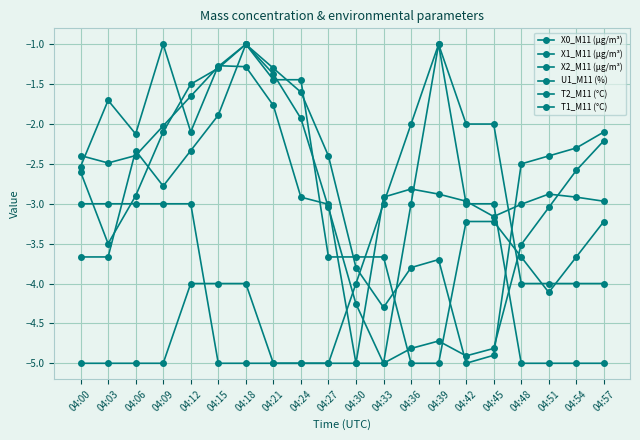

True or false: T1_M11 (°C) has more than 2 interior local peaks.

False